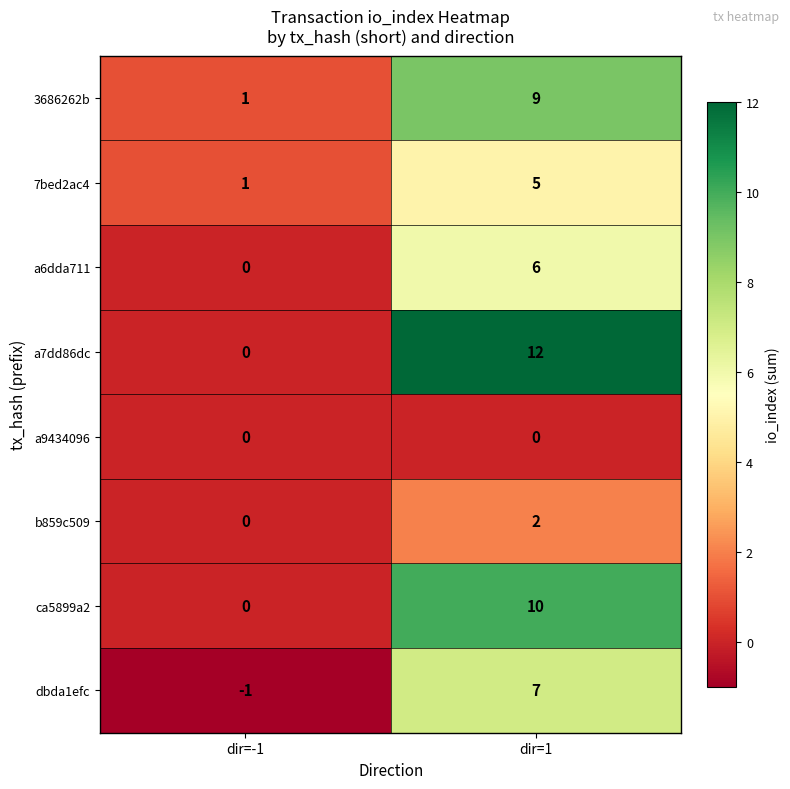

Reading left to right, what are all the values shown in this chart?

3686262b: dir=-1=1	dir=1=9
7bed2ac4: dir=-1=1	dir=1=5
a6dda711: dir=-1=0	dir=1=6
a7dd86dc: dir=-1=0	dir=1=12
a9434096: dir=-1=0	dir=1=0
b859c509: dir=-1=0	dir=1=2
ca5899a2: dir=-1=0	dir=1=10
dbda1efc: dir=-1=-1	dir=1=7